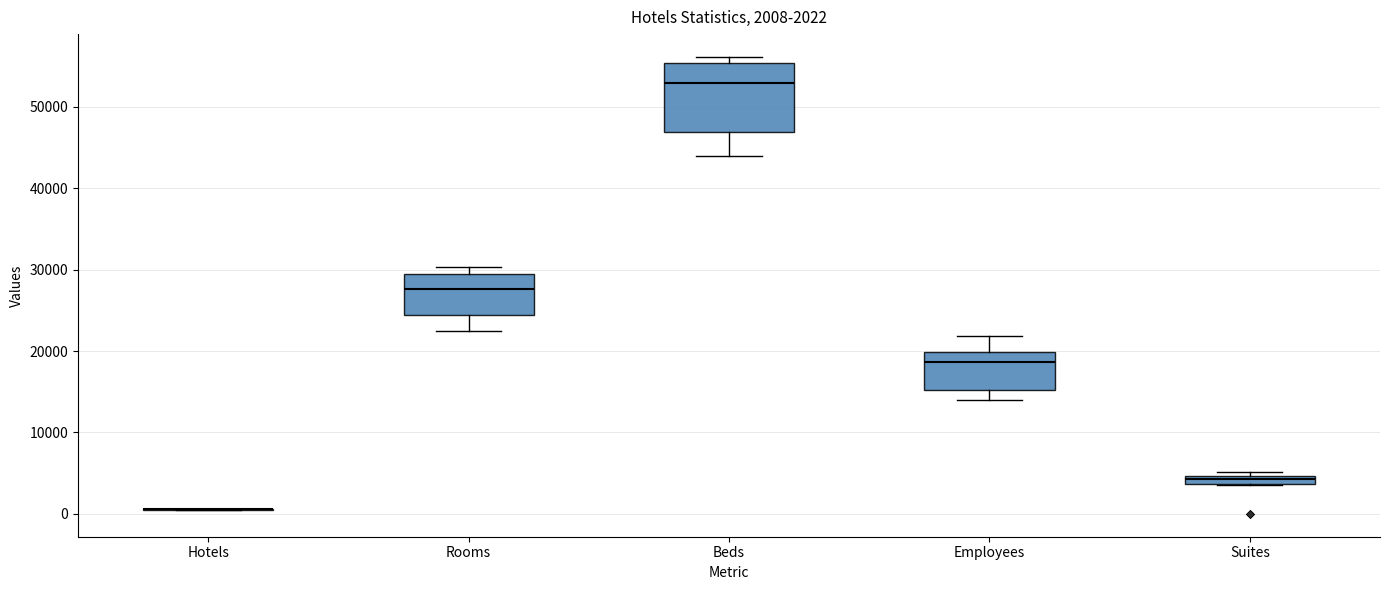

Which box is the tallest, from its lower edge to its upper edge?

Beds